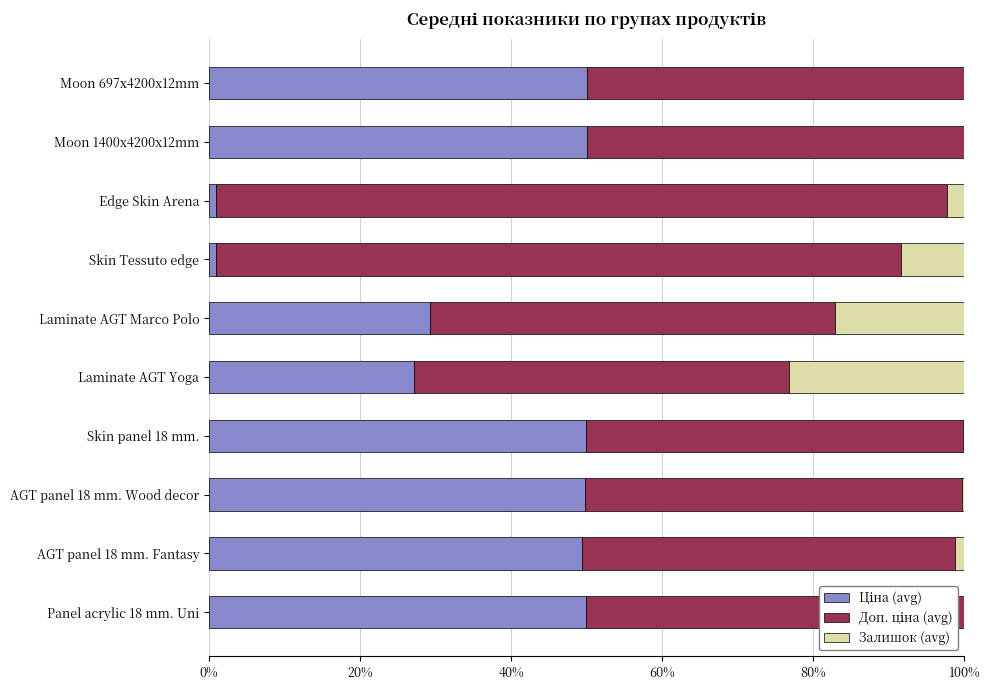

How many distinct data groups are displayed?

3